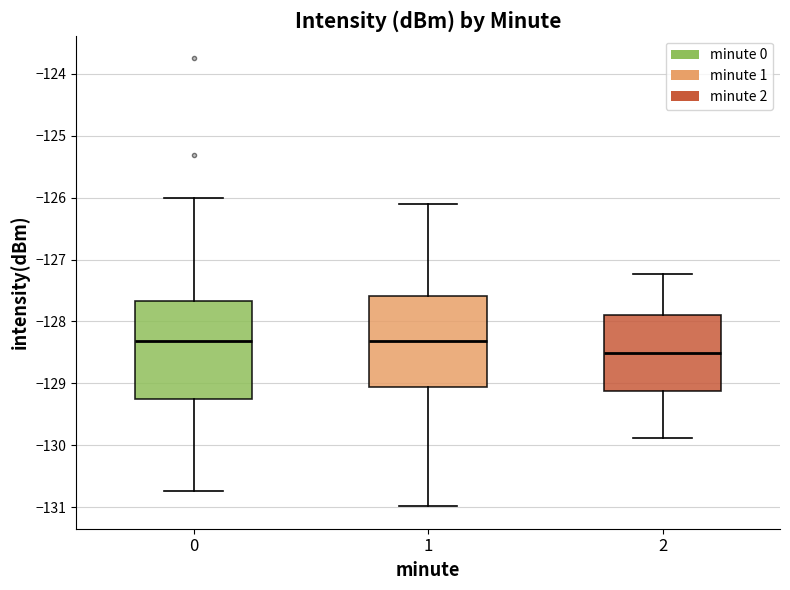

Comparing the boxes themselves (not the whiskers), which one is the tallest?

0